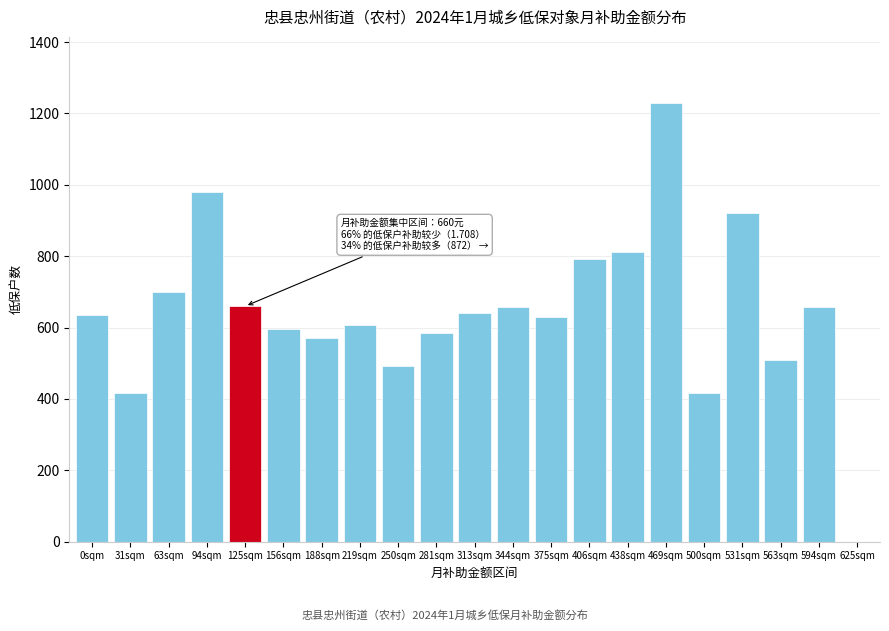

What is the maximum value shown in the chart?

1230